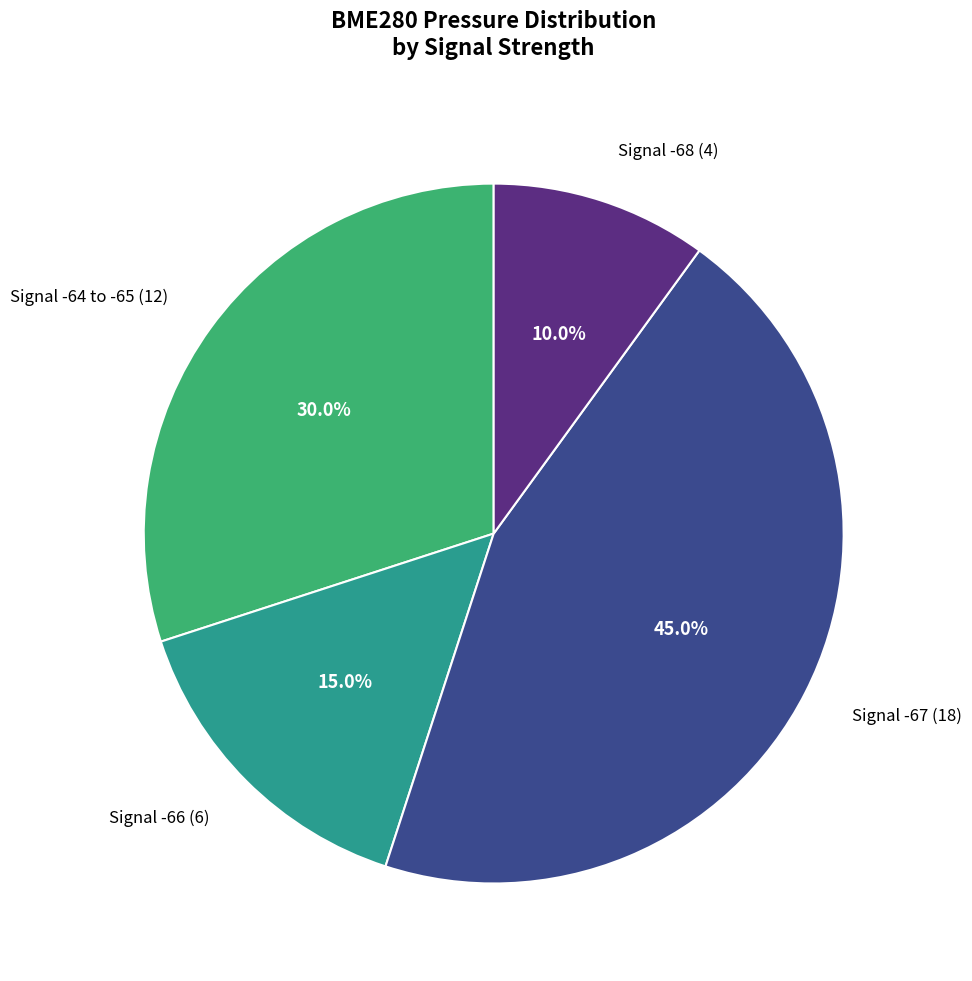

What is the largest slice in the pie chart?

Signal -67 (18)